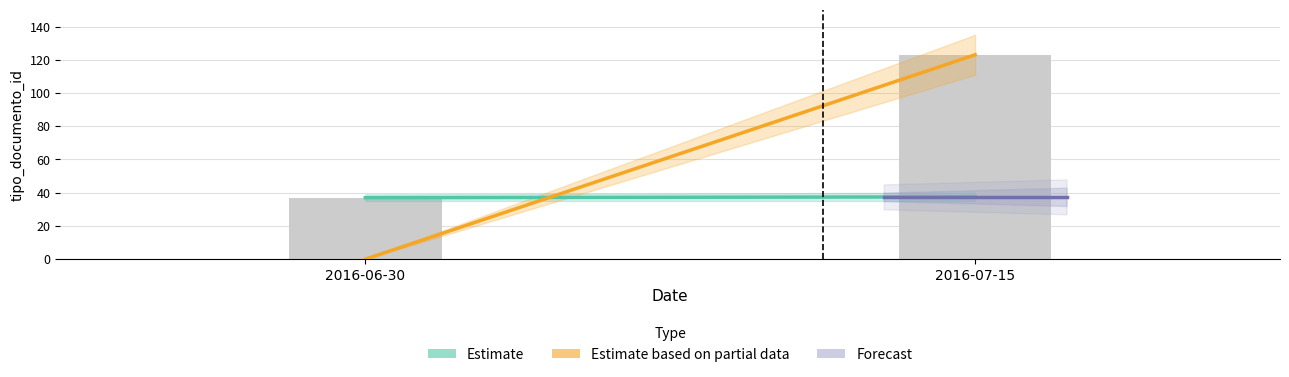

What is the change in value from 2016-06-30 to 2016-07-15?

+86